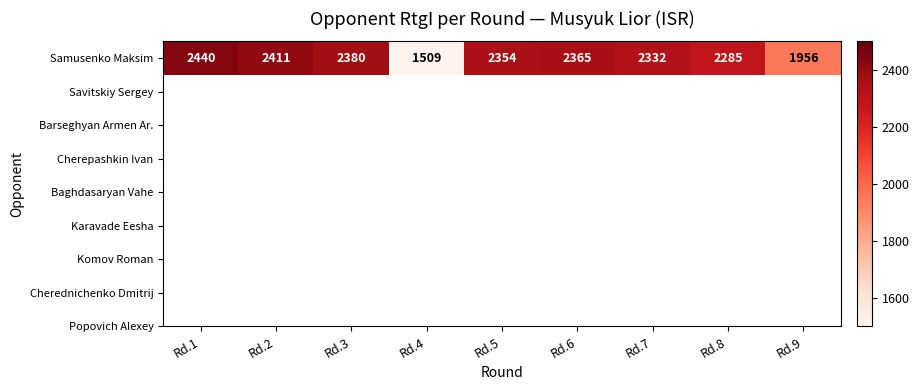

What is the change in value from Rd.1 to Rd.2?

-29